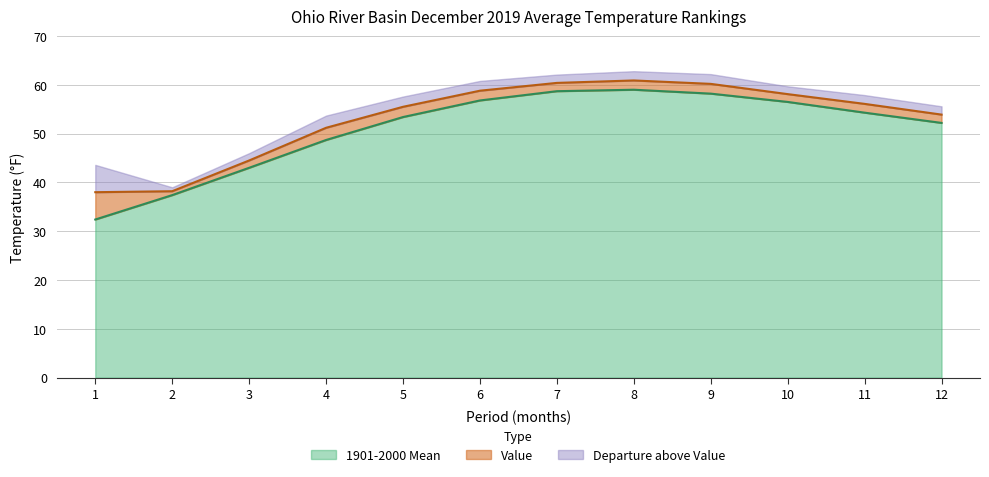

What value does the Value series have at 7?

60.4